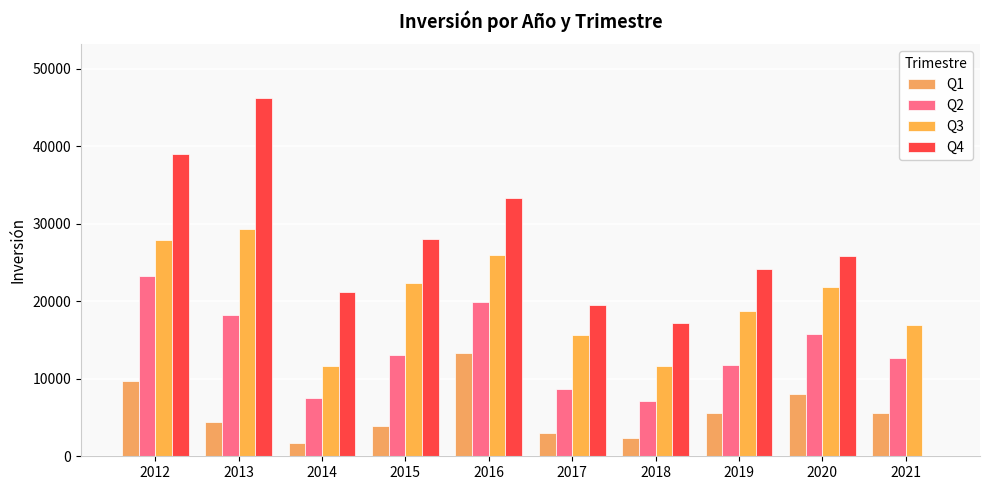

At which category is the sum across all series the highest?

2012